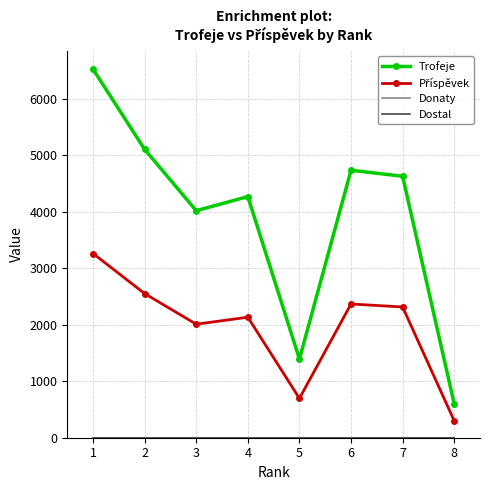

Is this an area chart (filled region under the line)?

No